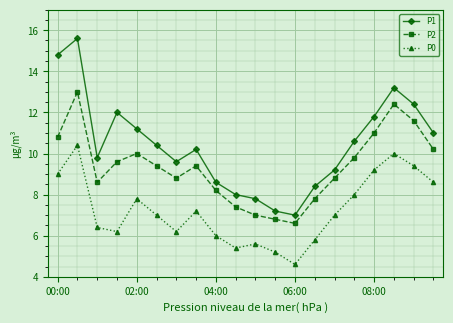

List the series in order of their peak value, lowest first.

P0, P2, P1